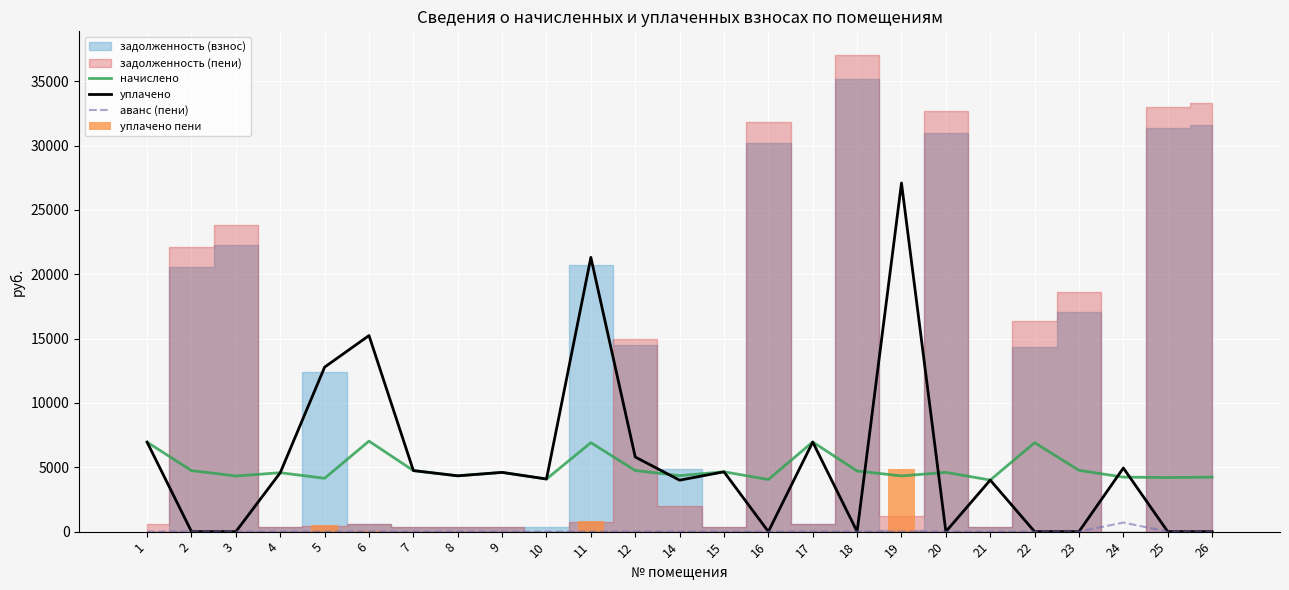

What is the sum of all уплачено пени values?

6316.1